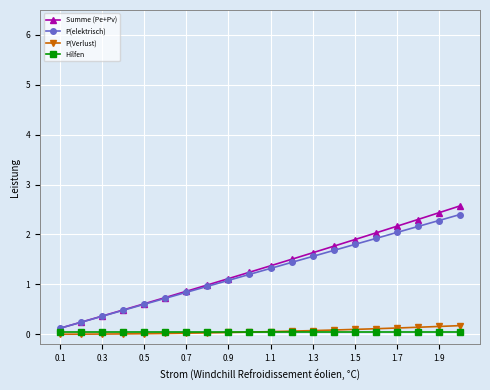

Which series has the widest spread of values?

Summe (Pe+Pv)